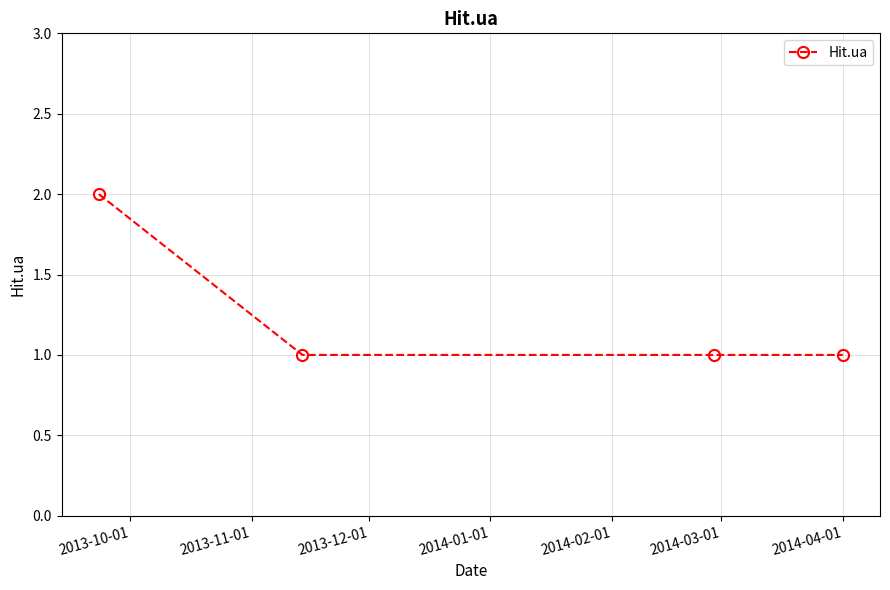

True or false: there are more than 1 points higher than both neighbors.

False